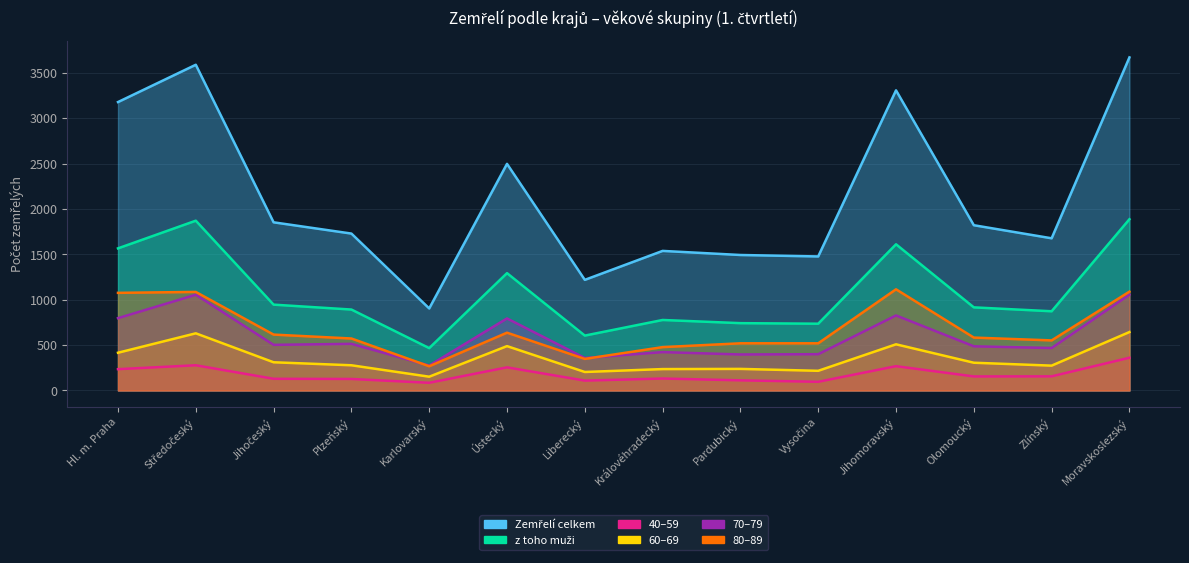

What is the difference between the highest and lowest values at Hl. m. Praha?

2943